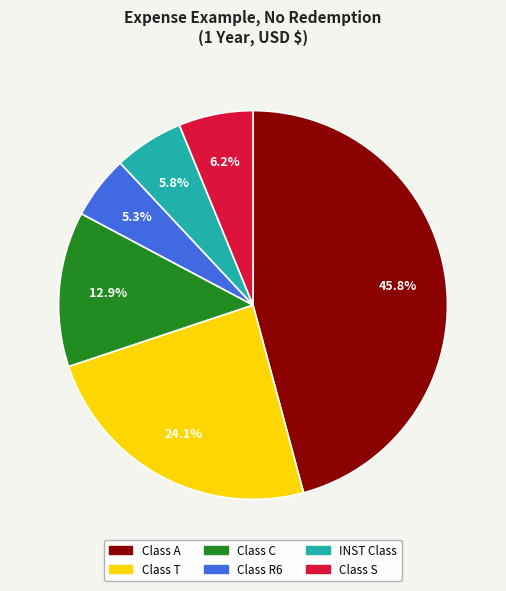

How many segments does this pie chart have?

6